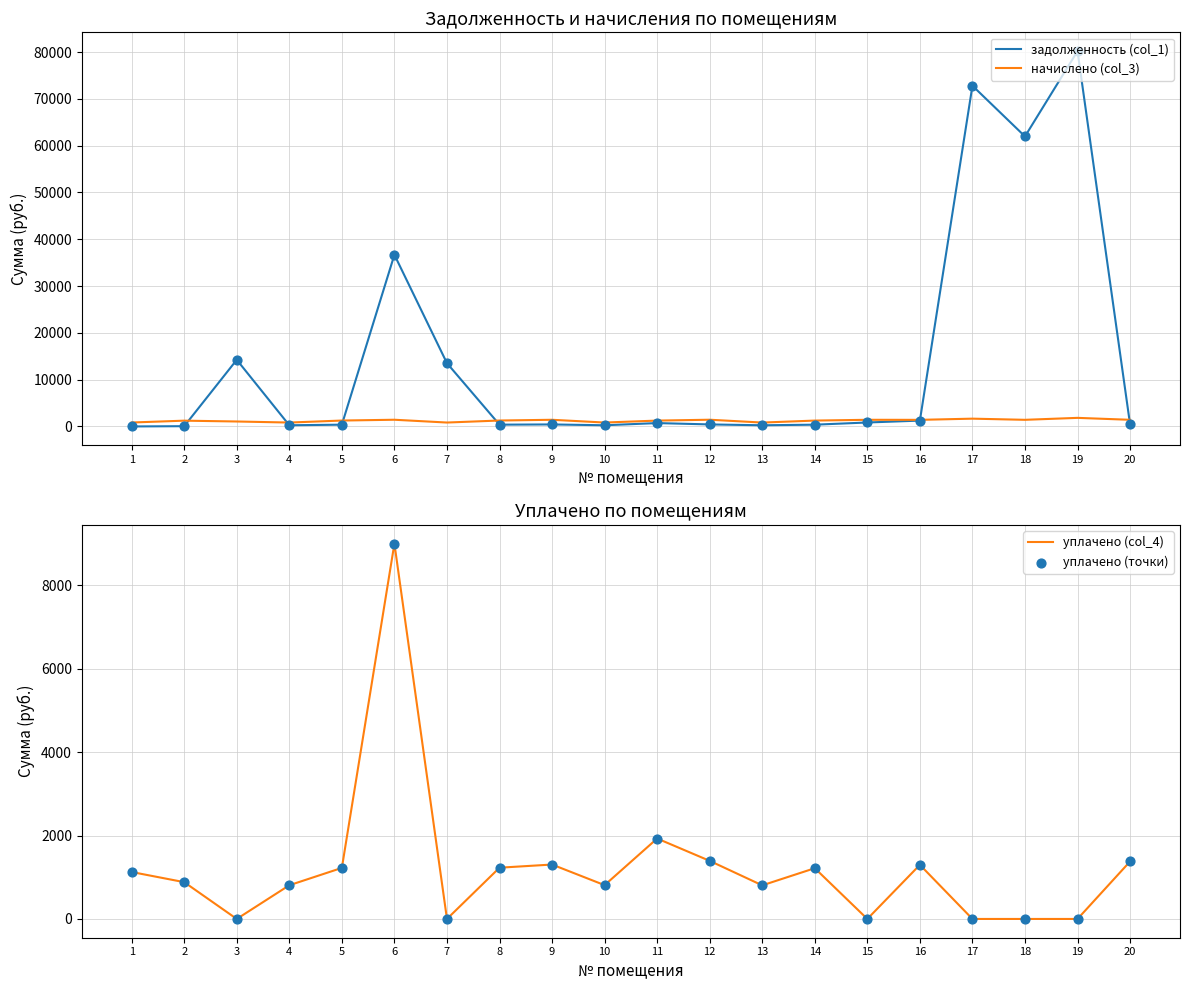

Which series contains the lowest Y value?

задолженность (col_1)